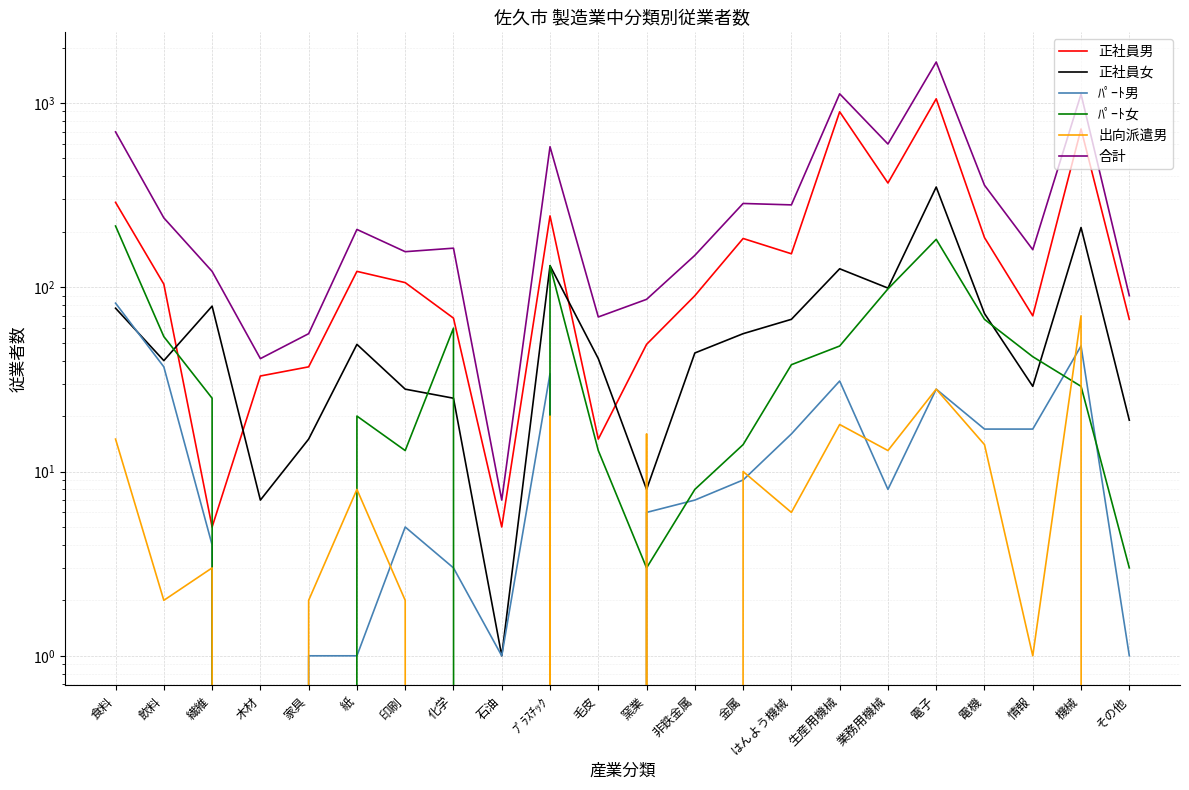

Read the 合計 value at 化学, to the nearest 100.

200